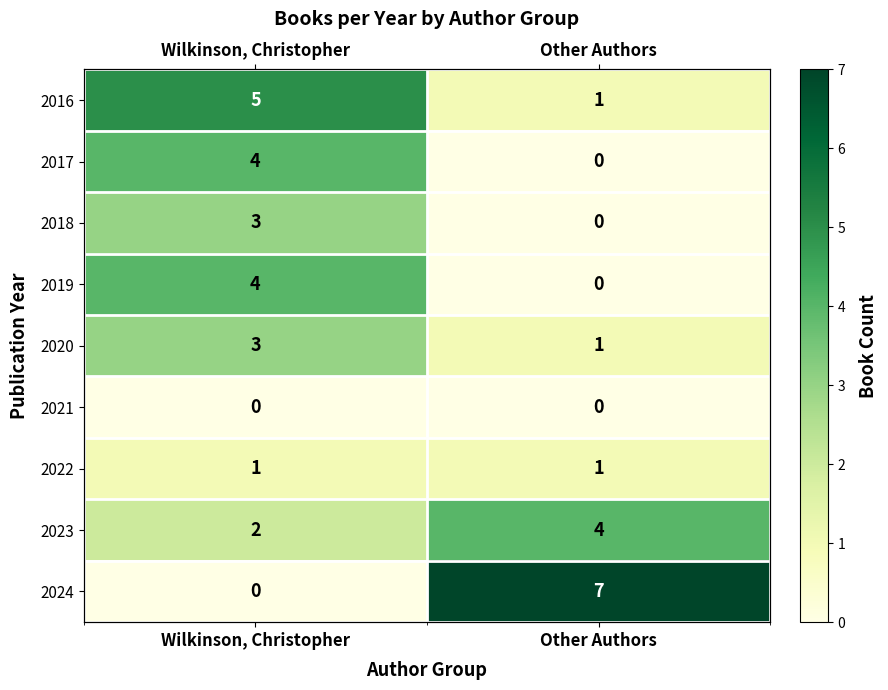

Which has a higher value, Wilkinson, Christopher or Other Authors?

Wilkinson, Christopher